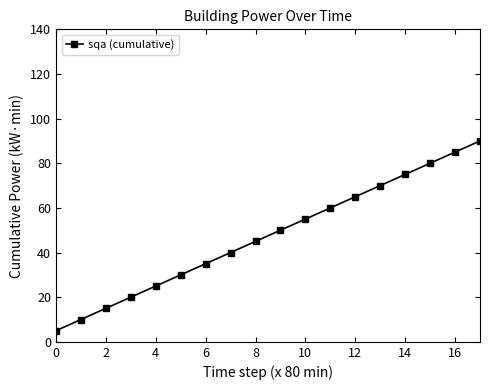

How many lines are shown in the chart?

1